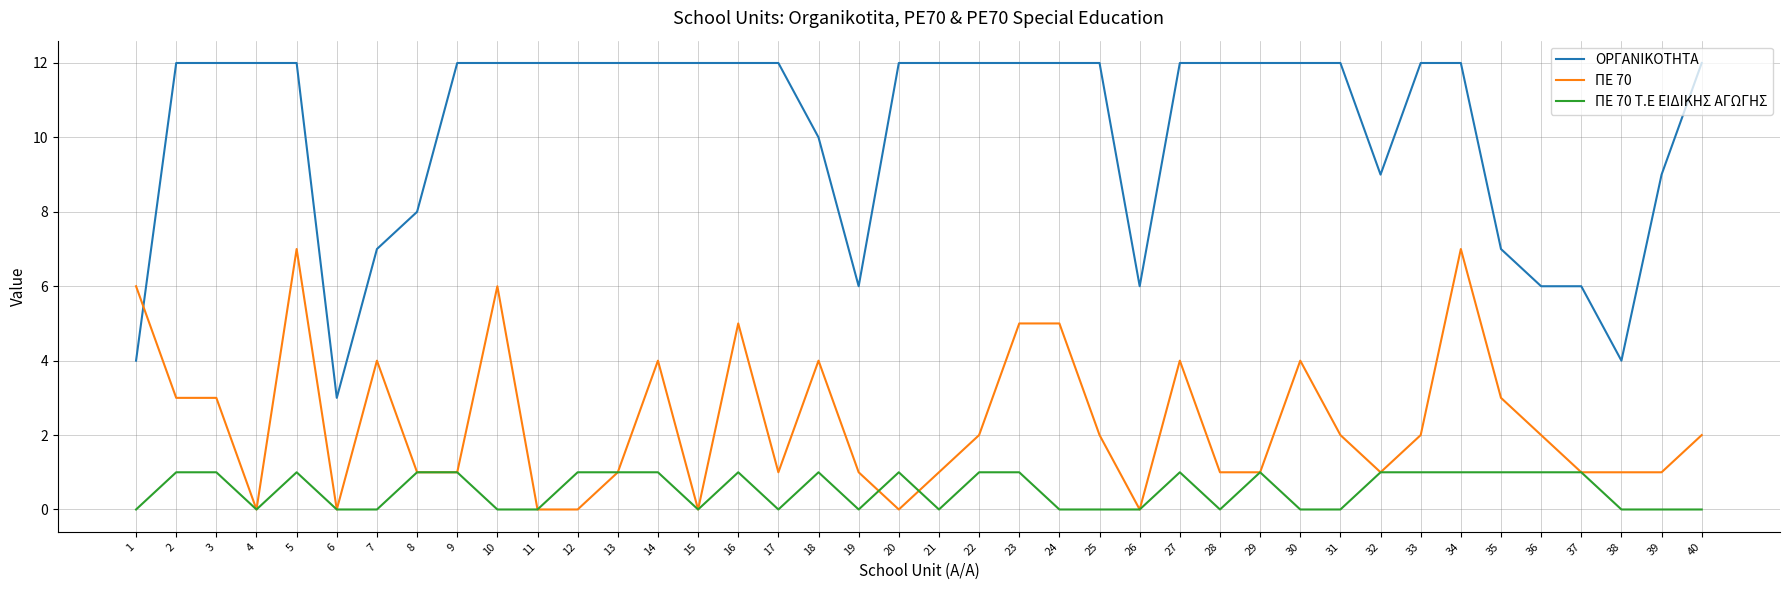

True or false: ΟΡΓΑΝΙΚΟΤΗΤΑ and ΠΕ 70 Τ.Ε ΕΙΔΙΚΗΣ ΑΓΩΓΗΣ intersect in this chart.

False